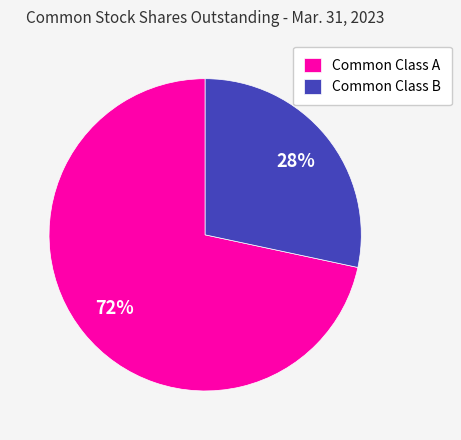

Which category has the smallest portion of the pie?

Common Class B